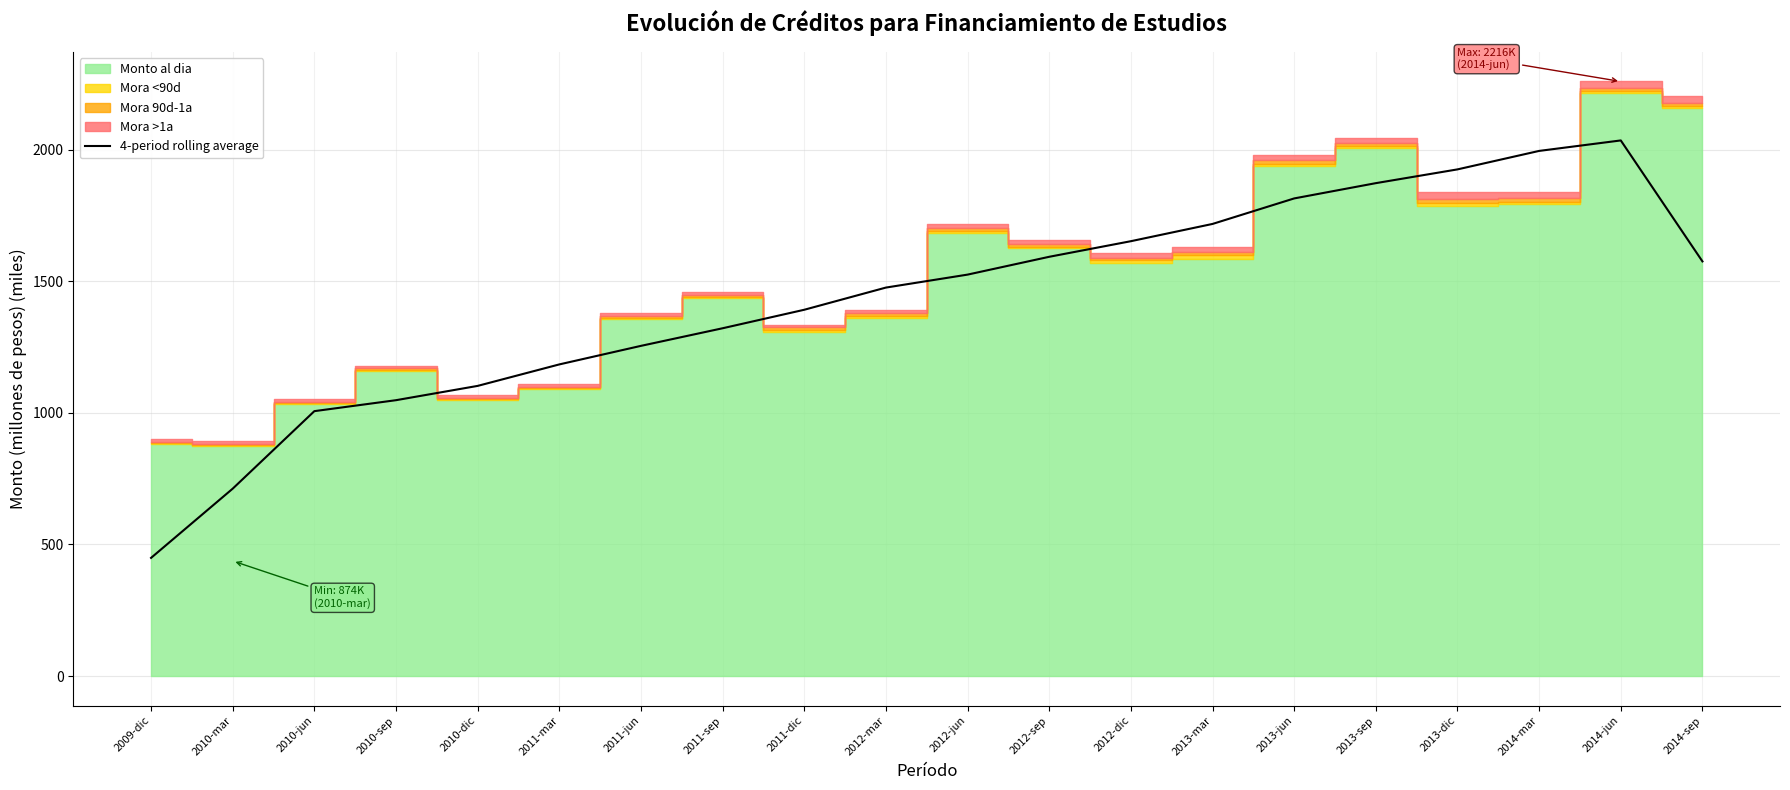

Does the chart display data point markers on the line(s)?

No